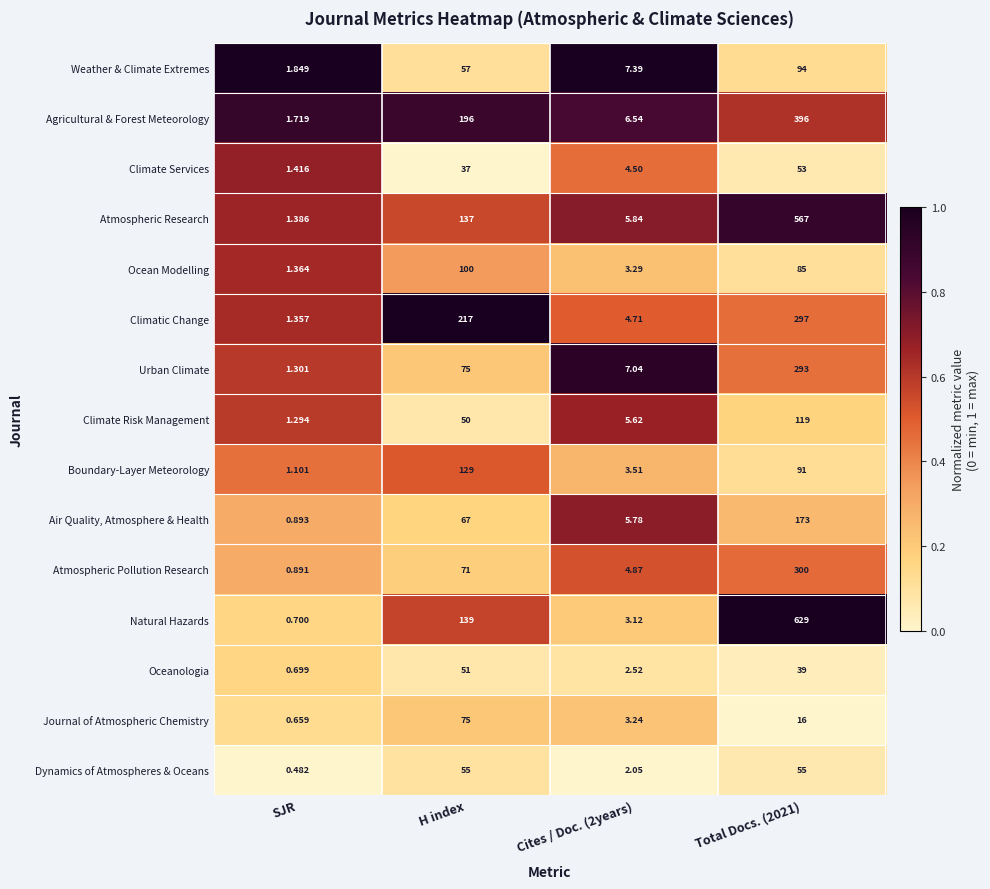

Which series changed the most between H index and Total Docs. (2021)?

Natural Hazards